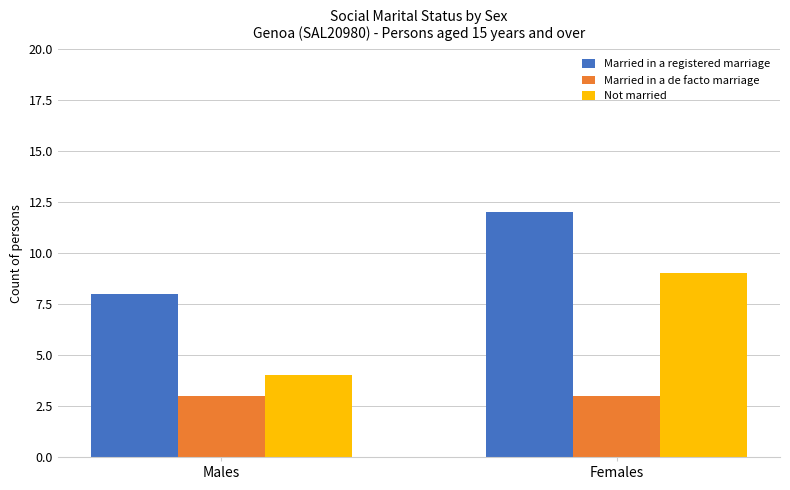

Which category has the highest value in the Not married series?

Females